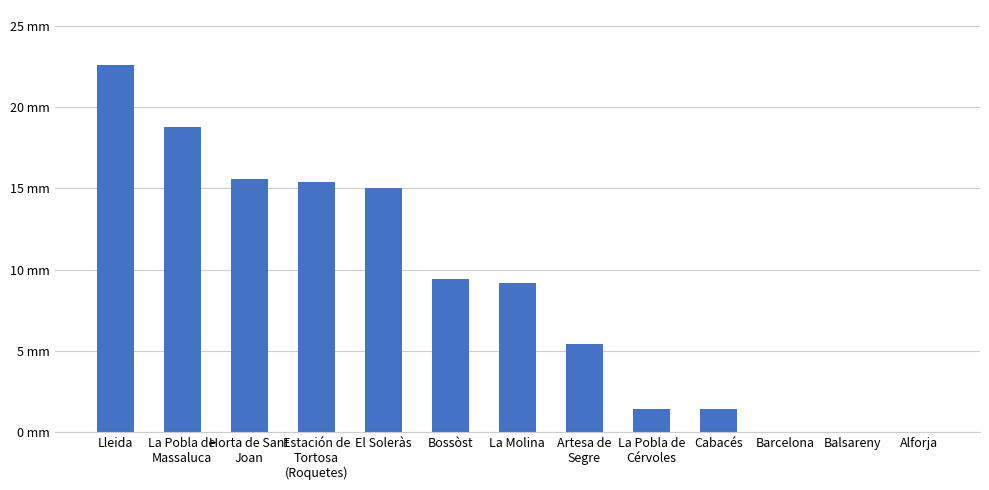

What is the greatest value displayed?

22.6